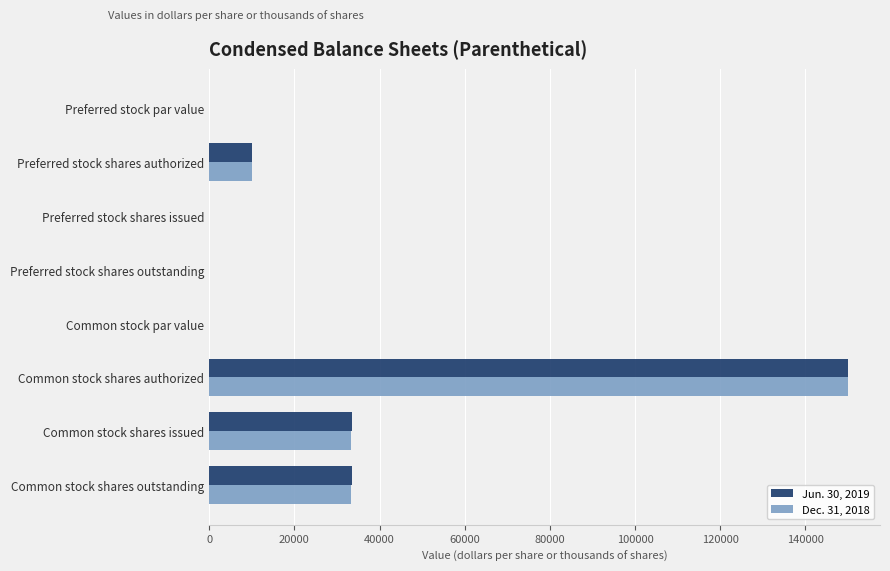

What are all the series names shown in the legend?

Jun. 30, 2019, Dec. 31, 2018